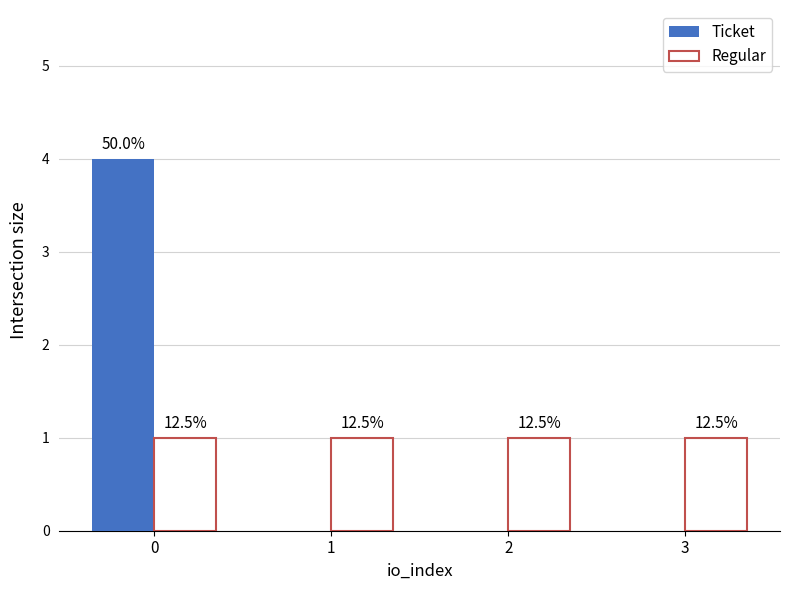

Between 1 and 3, which is larger?

1